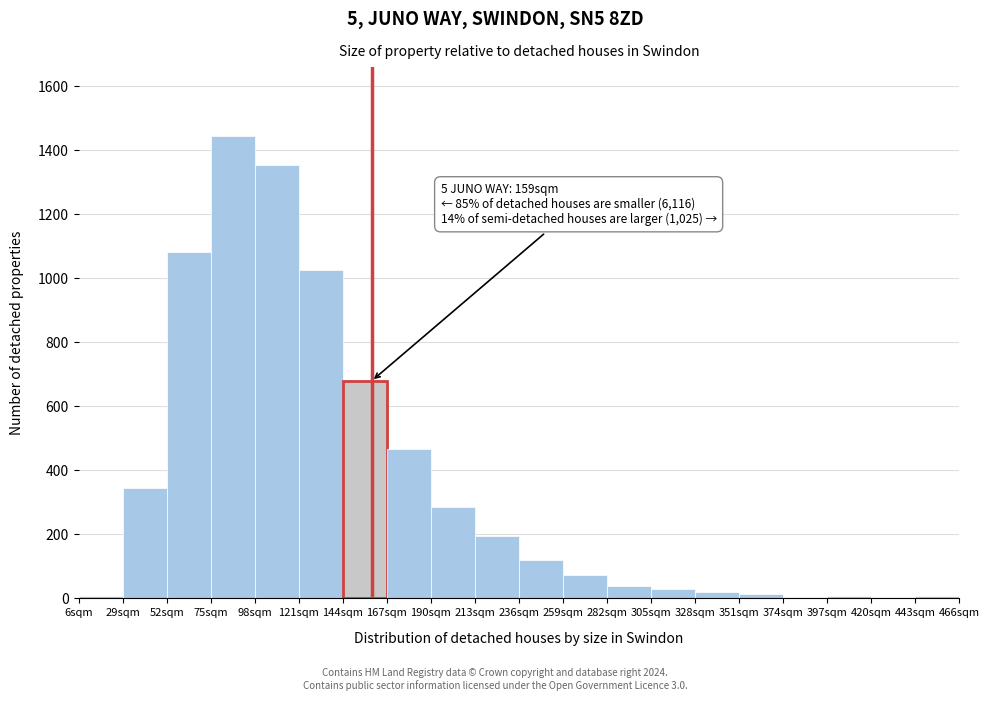

Which range on the x-axis has the tallest bar?

75 to 98